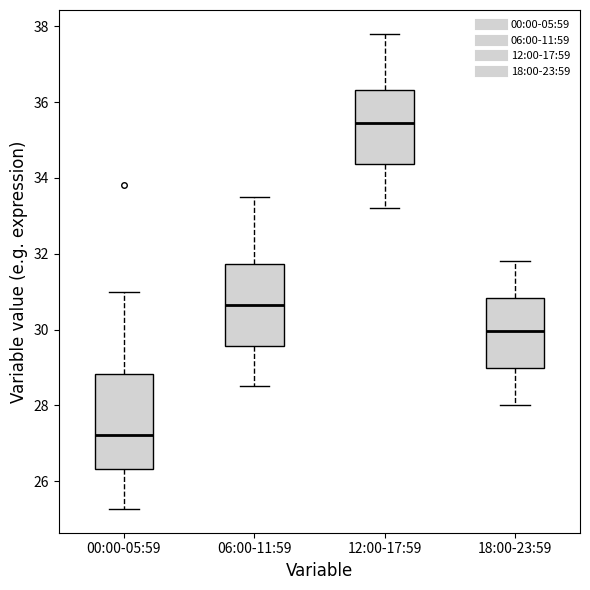

Reading left to right, read every box against the y-axis: the position of its median line, the range the box covers, and the ends of its whiskers. The values are not printed on the chart, so give them approximately, as read against the axis.

00:00-05:59: median 27.2, box 26.4 to 28.8, whiskers 25.2 to 31.0
06:00-11:59: median 30.6, box 29.6 to 31.8, whiskers 28.6 to 33.6
12:00-17:59: median 35.4, box 34.4 to 36.4, whiskers 33.2 to 37.8
18:00-23:59: median 30.0, box 29.0 to 30.8, whiskers 28.0 to 31.8